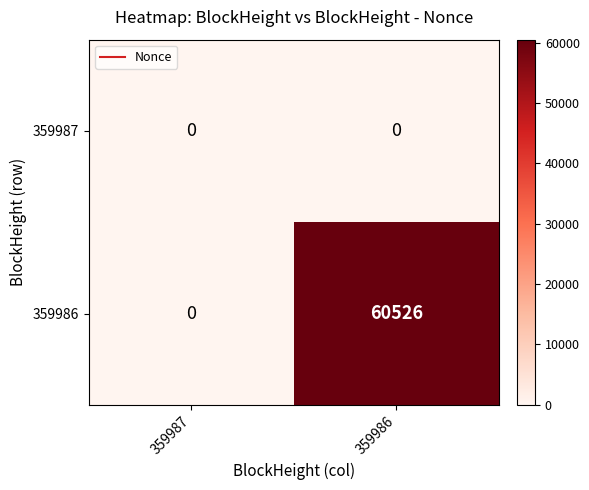

Rank the series at 359986 from lowest to highest value.

359987, 359986